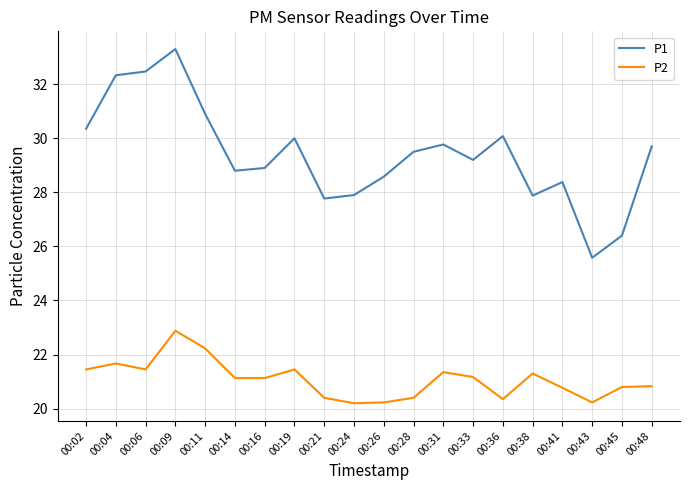

What is the maximum value shown in the chart?

33.3